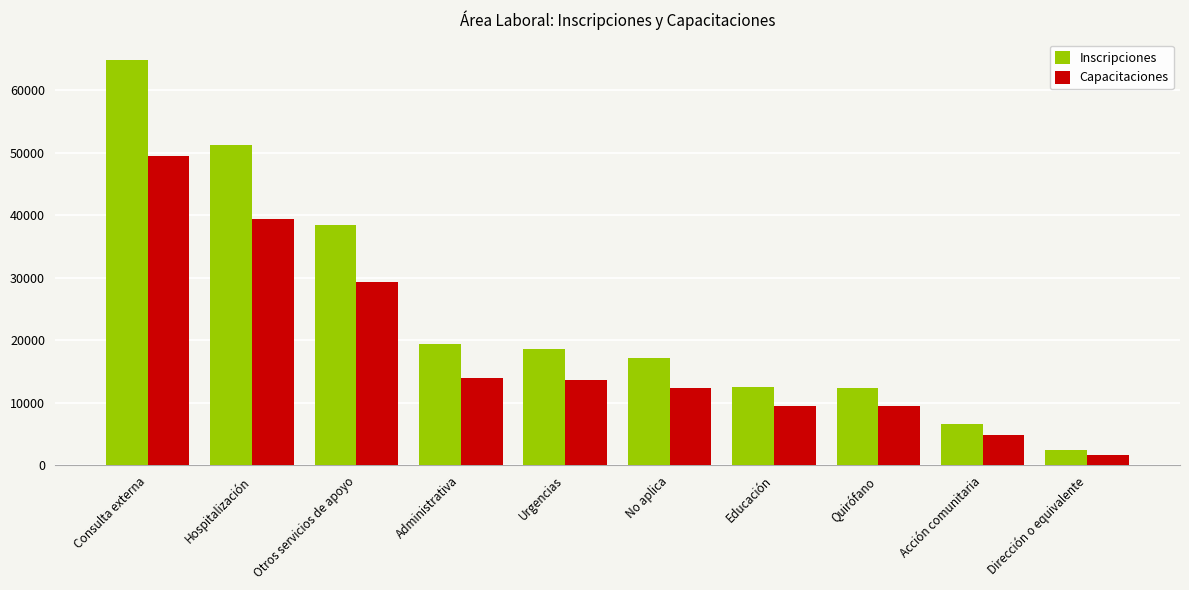

What is the difference between the maximum and minimum values in the Inscripciones series?

62258